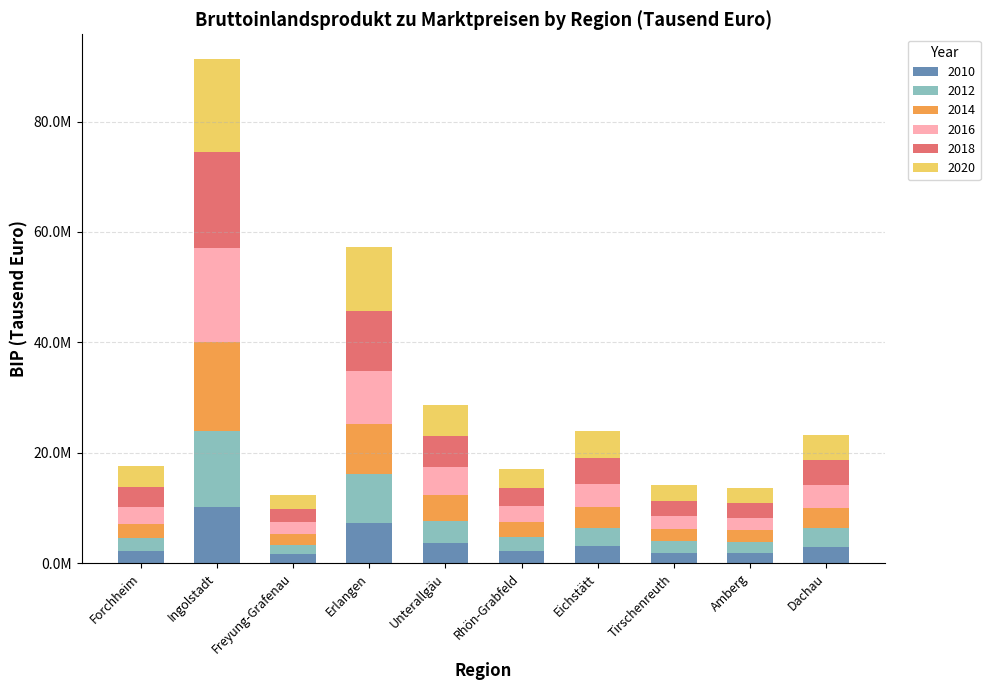

The value of 2014 at Rhön-Grabfeld is 1408133. True or false?

False